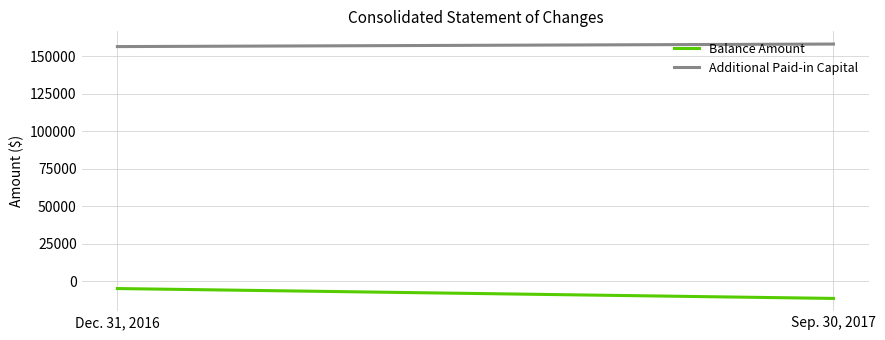

Which series has the largest total across all categories?

Additional Paid-in Capital